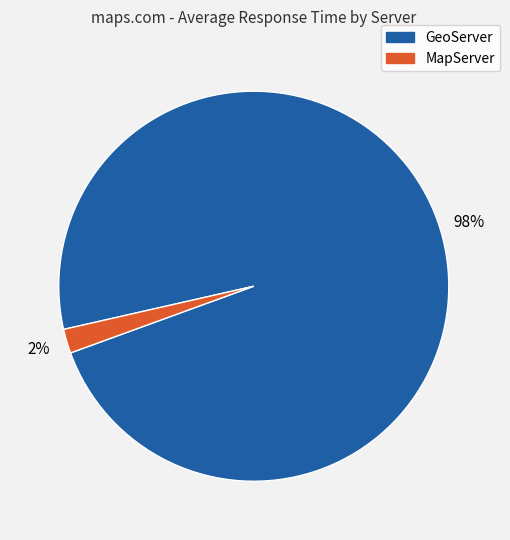

Which category has the smallest portion of the pie?

MapServer